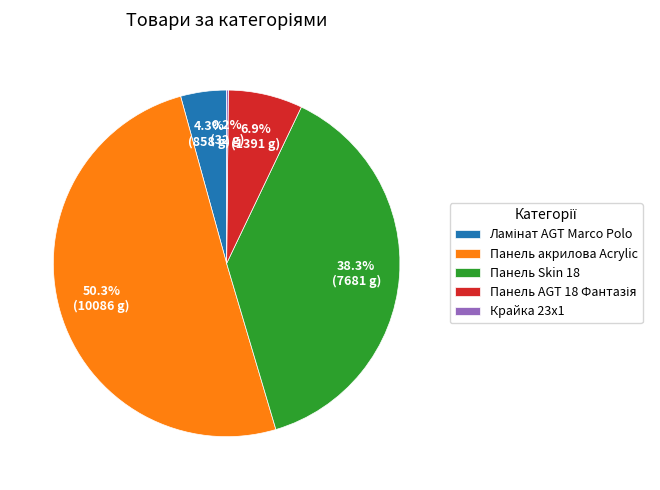

Approximately how many times larger is the value at Панель Skin 18 compared to Панель акрилова Acrylic?

0.8